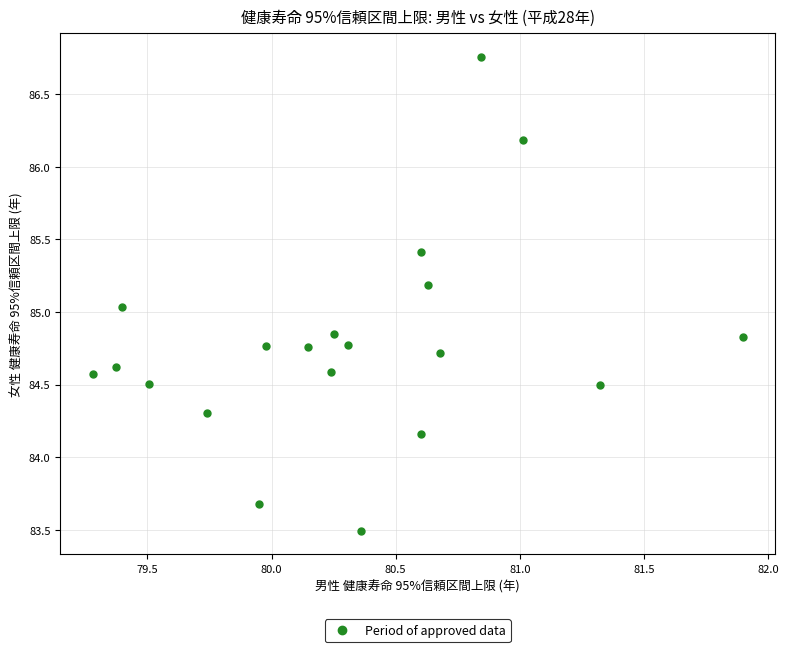

What is the range of X values (max minus min)?

2.6